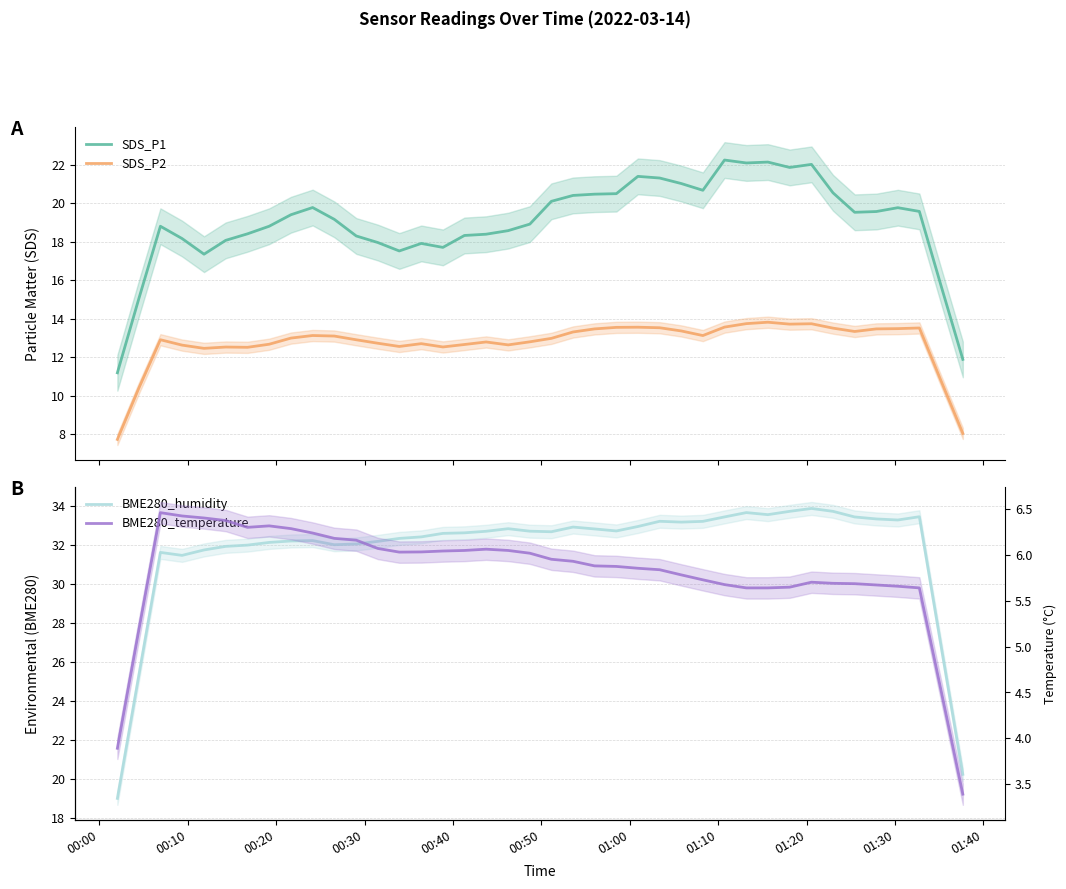

True or false: SDS_P1 and SDS_P2 cross at least once.

False